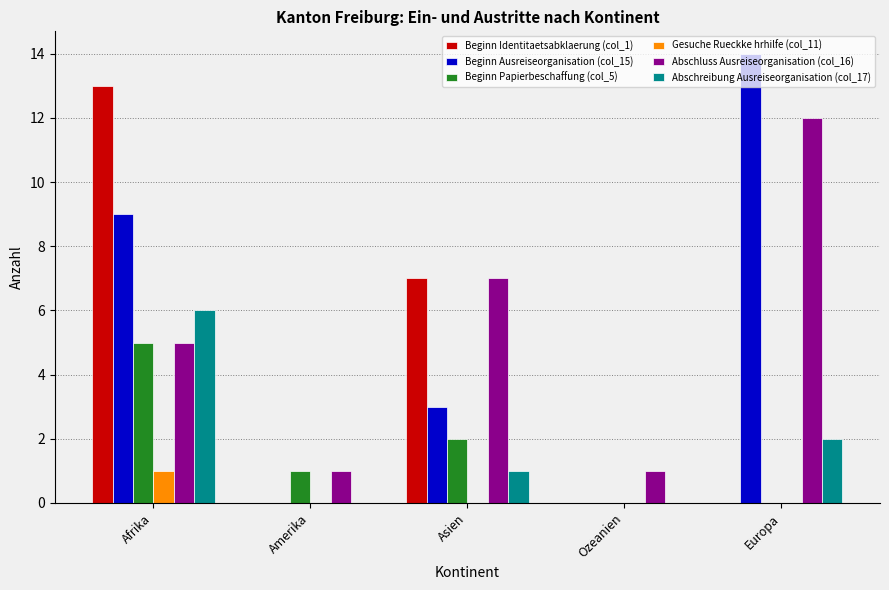

Reading right to left, list all the values displayed in this chart.

Beginn Identitaetsabklaerung (col_1): 0	0	7	0	13
Beginn Ausreiseorganisation (col_15): 14	0	3	0	9
Beginn Papierbeschaffung (col_5): 0	0	2	1	5
Gesuche Rueckke hrhilfe (col_11): 0	0	0	0	1
Abschluss Ausreiseorganisation (col_16): 12	1	7	1	5
Abschreibung Ausreiseorganisation (col_17): 2	0	1	0	6